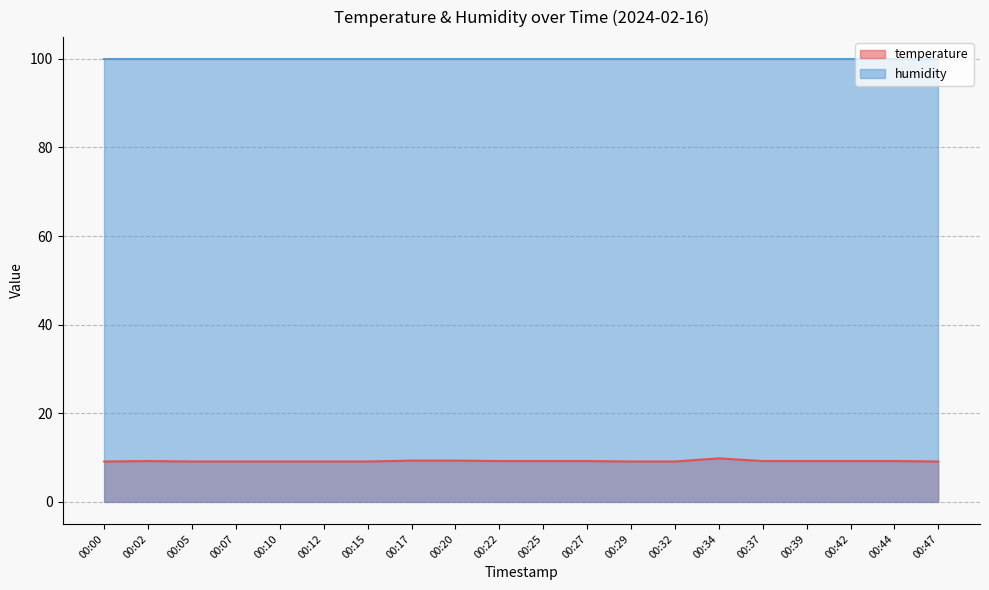

Where is the first local maximum?

00:02